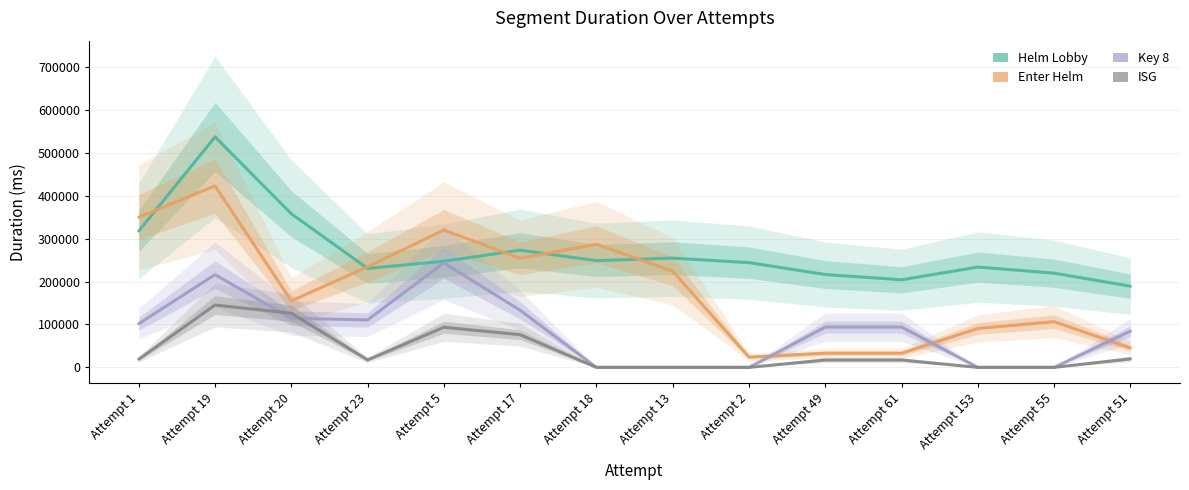

Is this an area chart (filled region under the line)?

No